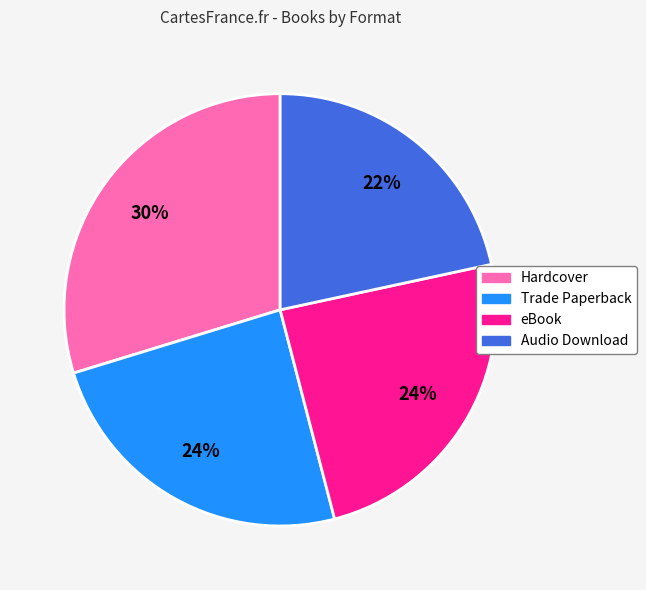

The Trade Paperback slice represents 24% of the pie. True or false?

True